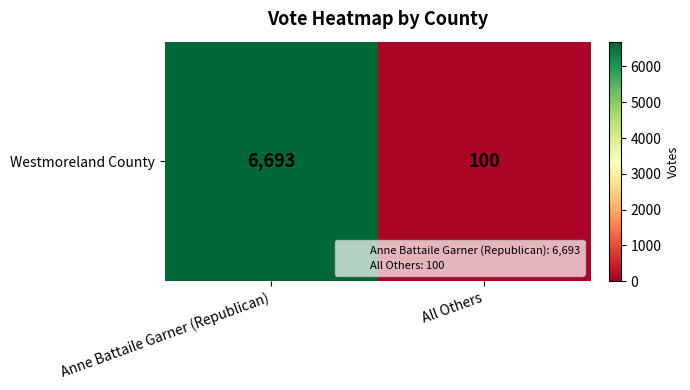

List the labels in order of value, smallest first.

All Others, Anne Battaile Garner (Republican)